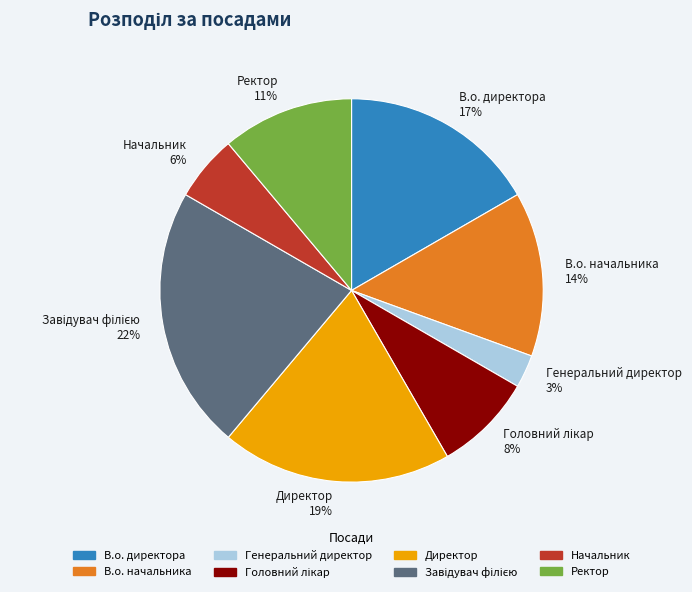

Between Начальник and В.о. начальника, which is larger?

В.о. начальника